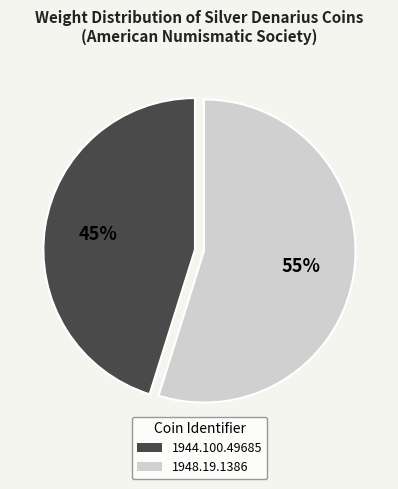

To the nearest percent, what percentage of the pie is 1948.19.1386?

55%